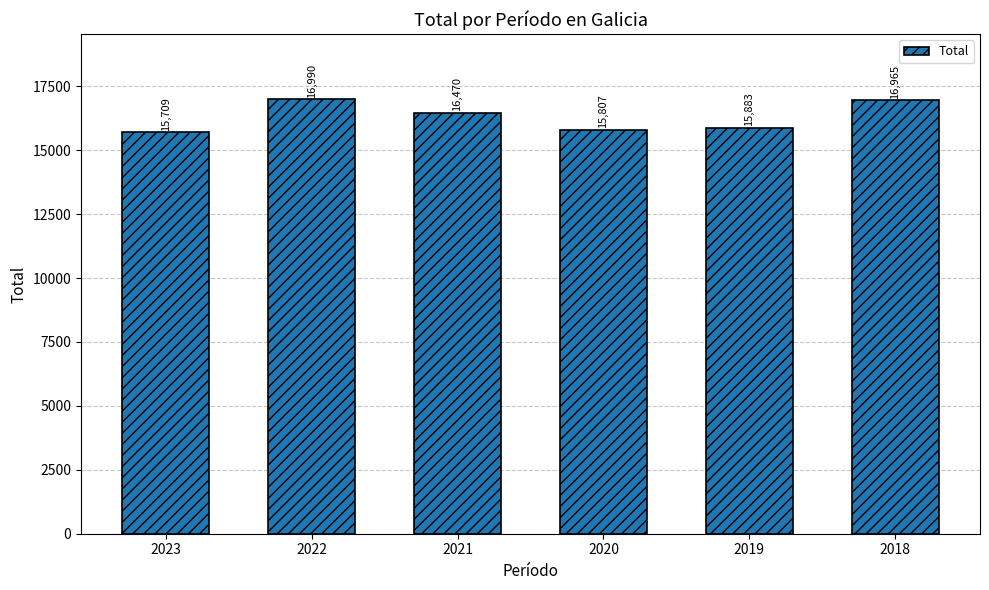

True or false: the data shows 16990 at 2022.

True